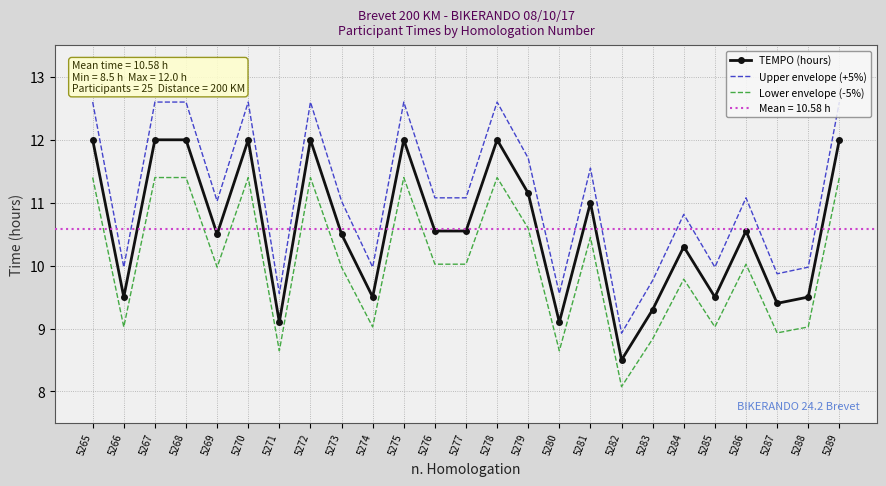

Is it true that TEMPO (hours) equals 9.3 at 5283?

True